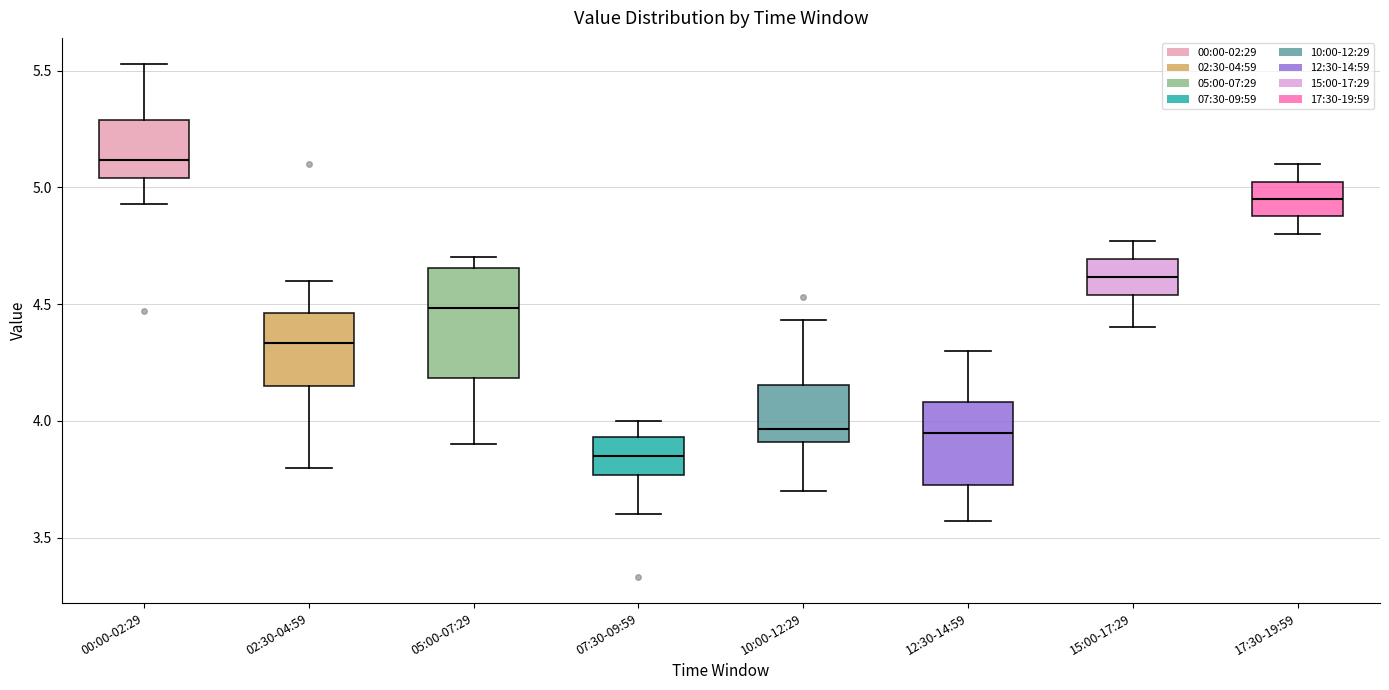

Which box has the highest median line?

00:00-02:29